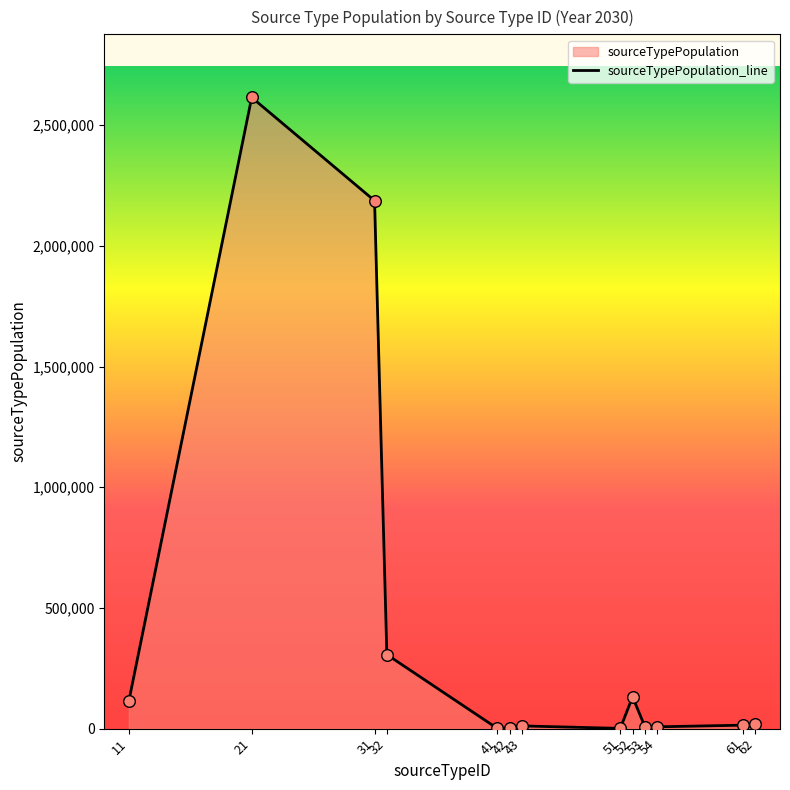

What is the ratio of the value at 31 to the value at 52?

16.6